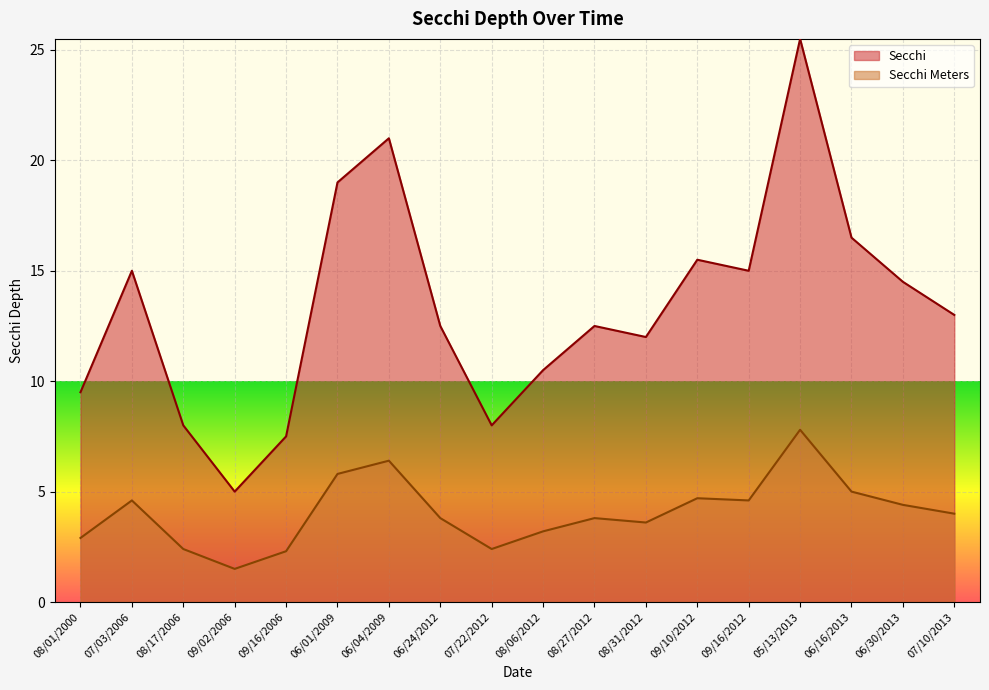

Which series has the largest total across all categories?

Secchi